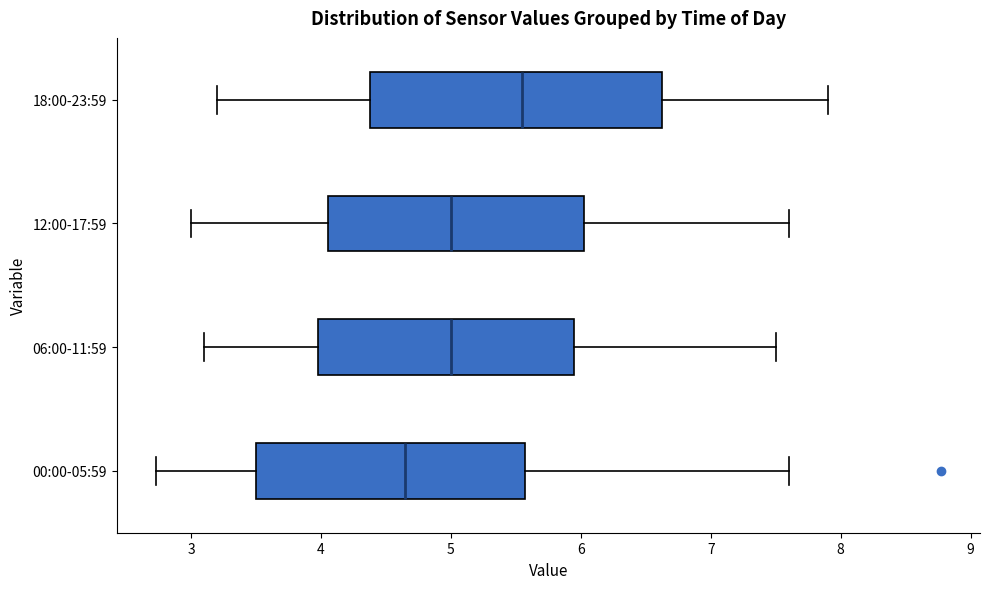

Where does the median line of the box for 12:00-17:59 sit on the x-axis? The values are not printed on the chart, so give them approximately, as read against the axis.

5.0